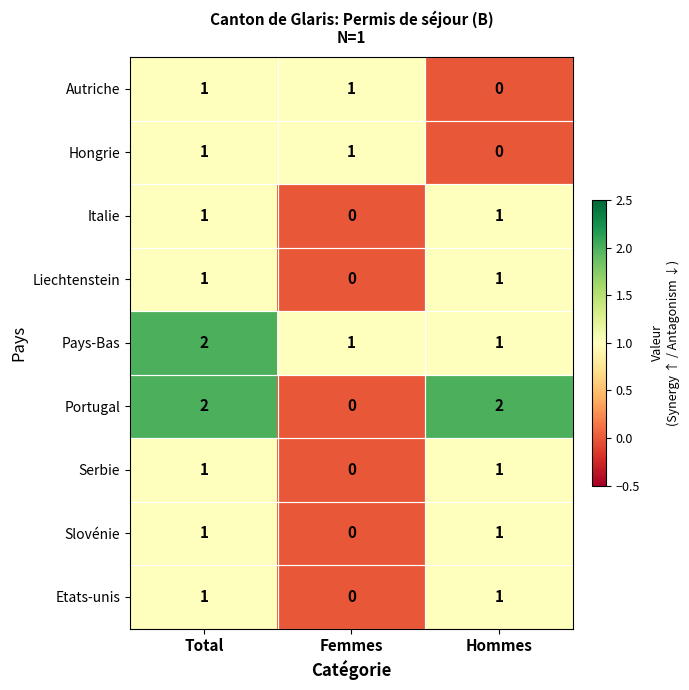

The value of Hongrie at Hommes is -1. True or false?

False